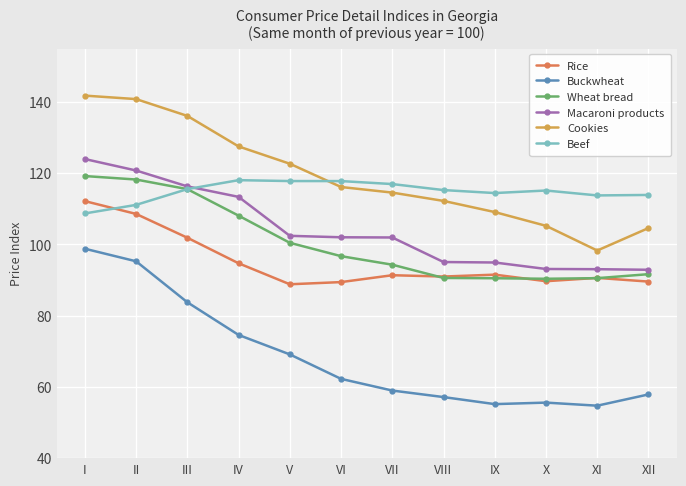

At how many categories does at least one series exceed 88?

12